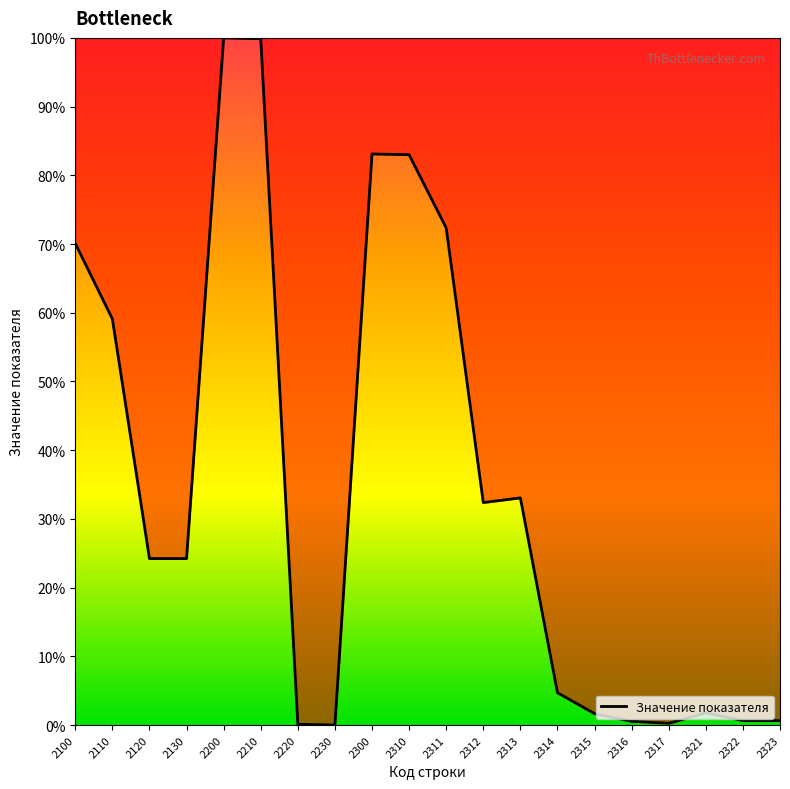

What is the average value?

34.6